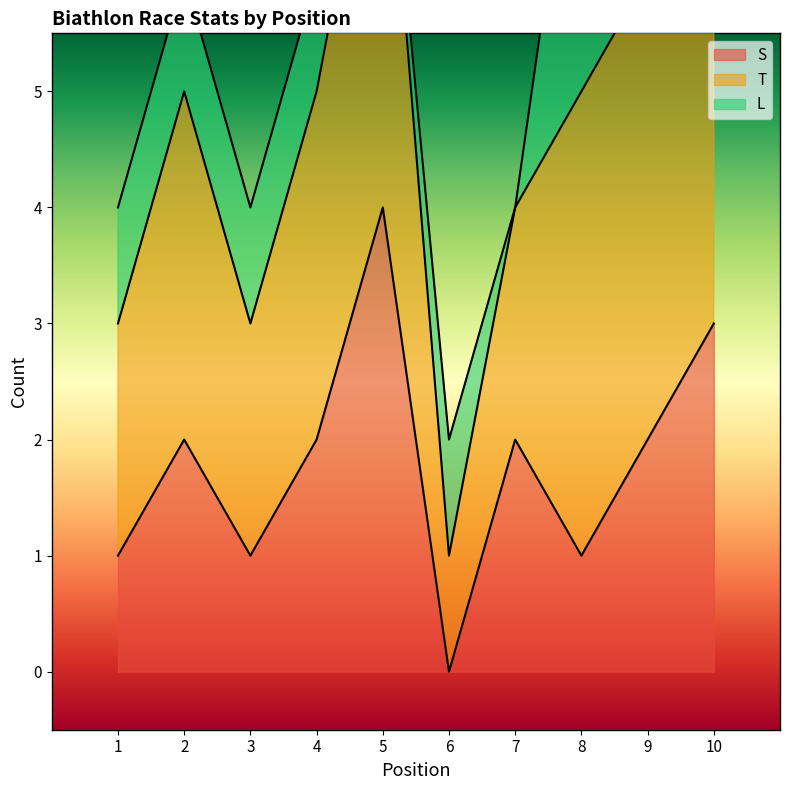

At which category is the sum across all series the highest?

10